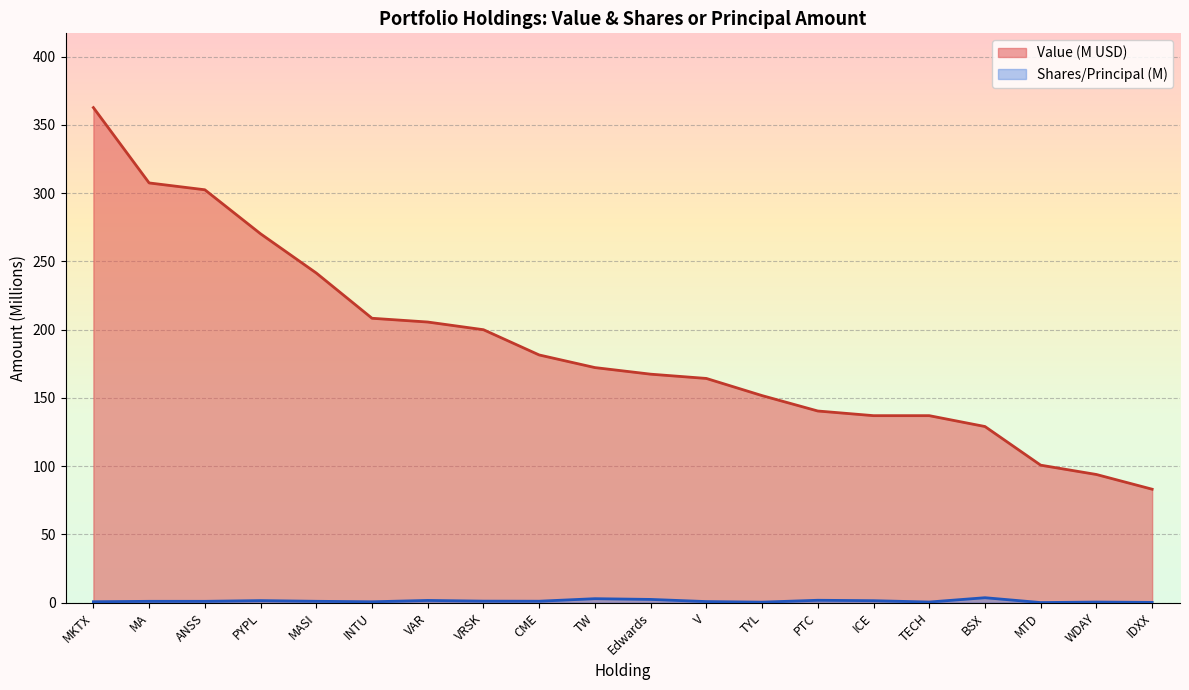

True or false: Value has more than 2 interior local peaks.

False